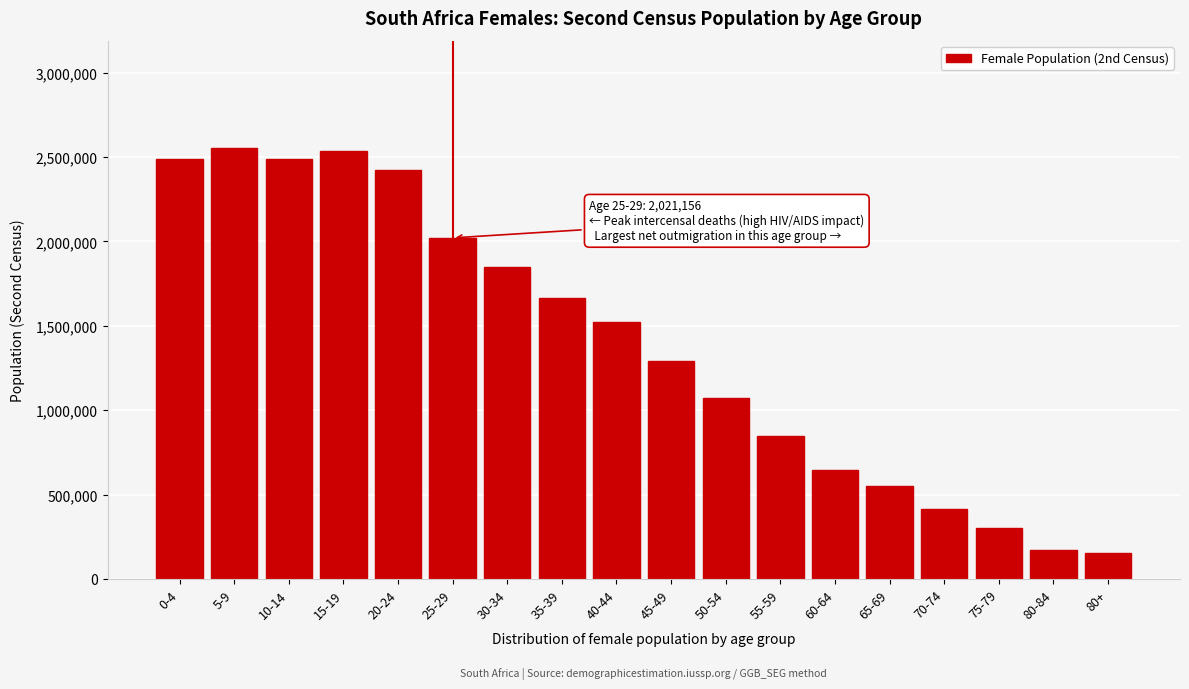

What is the average value?

1389083.0